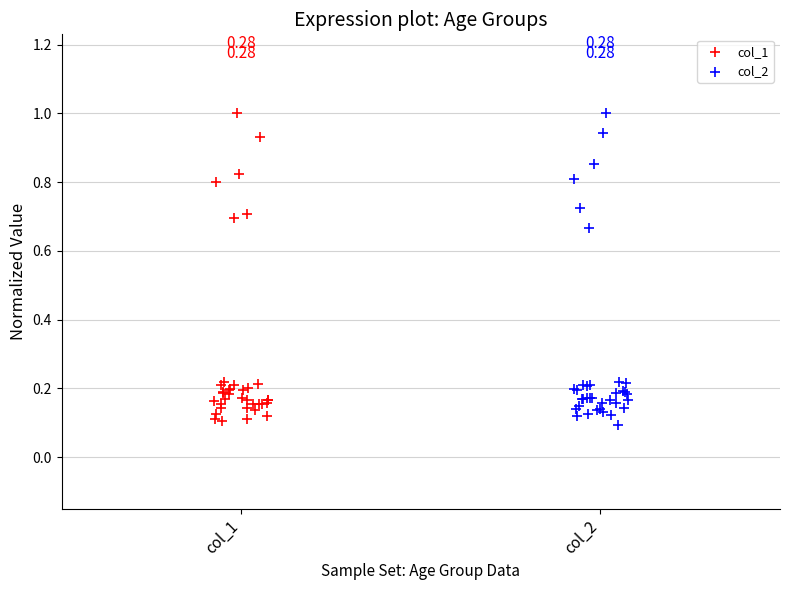

What are all the series names shown in the legend?

col_1, col_2